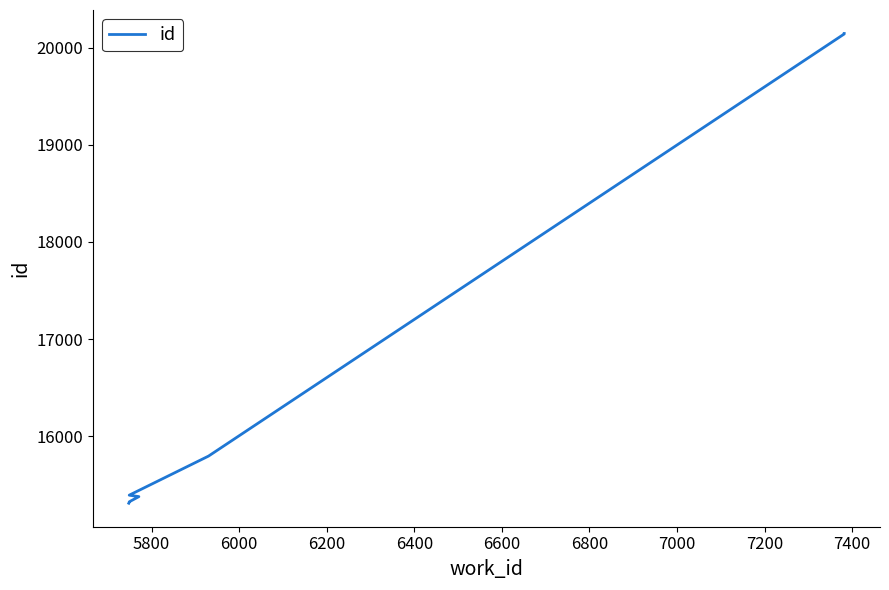

How many values exceed 15378?

4